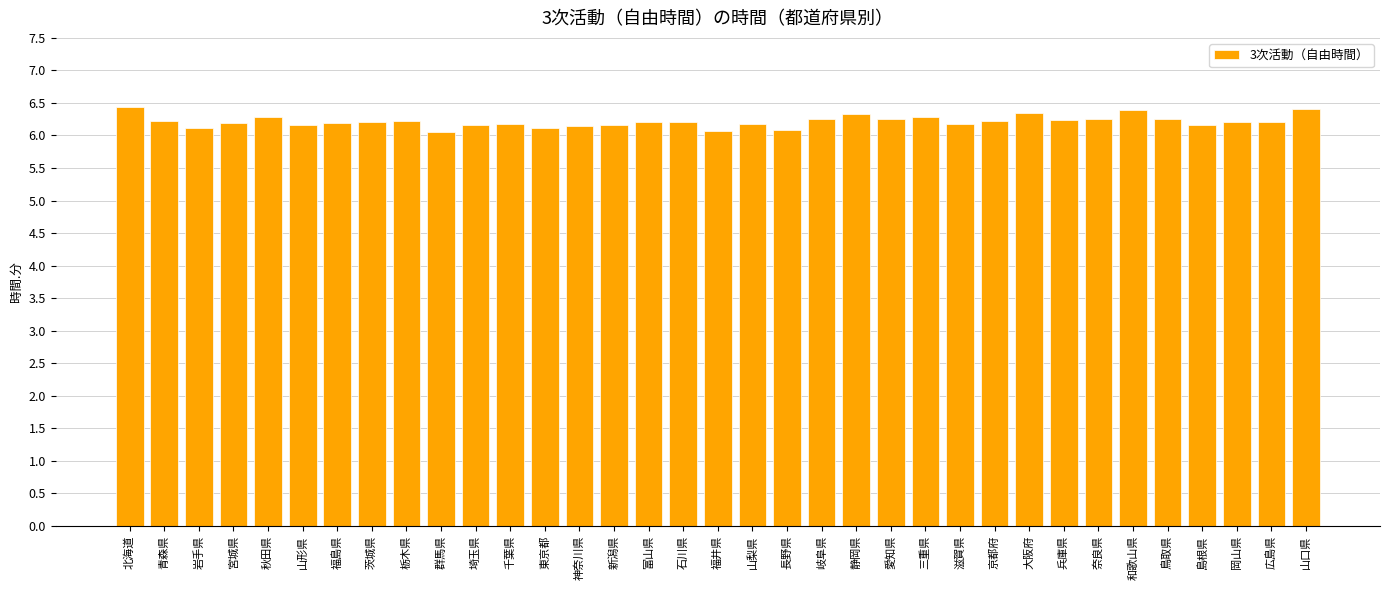

What is the value of the 28th bar from the left?

6.2